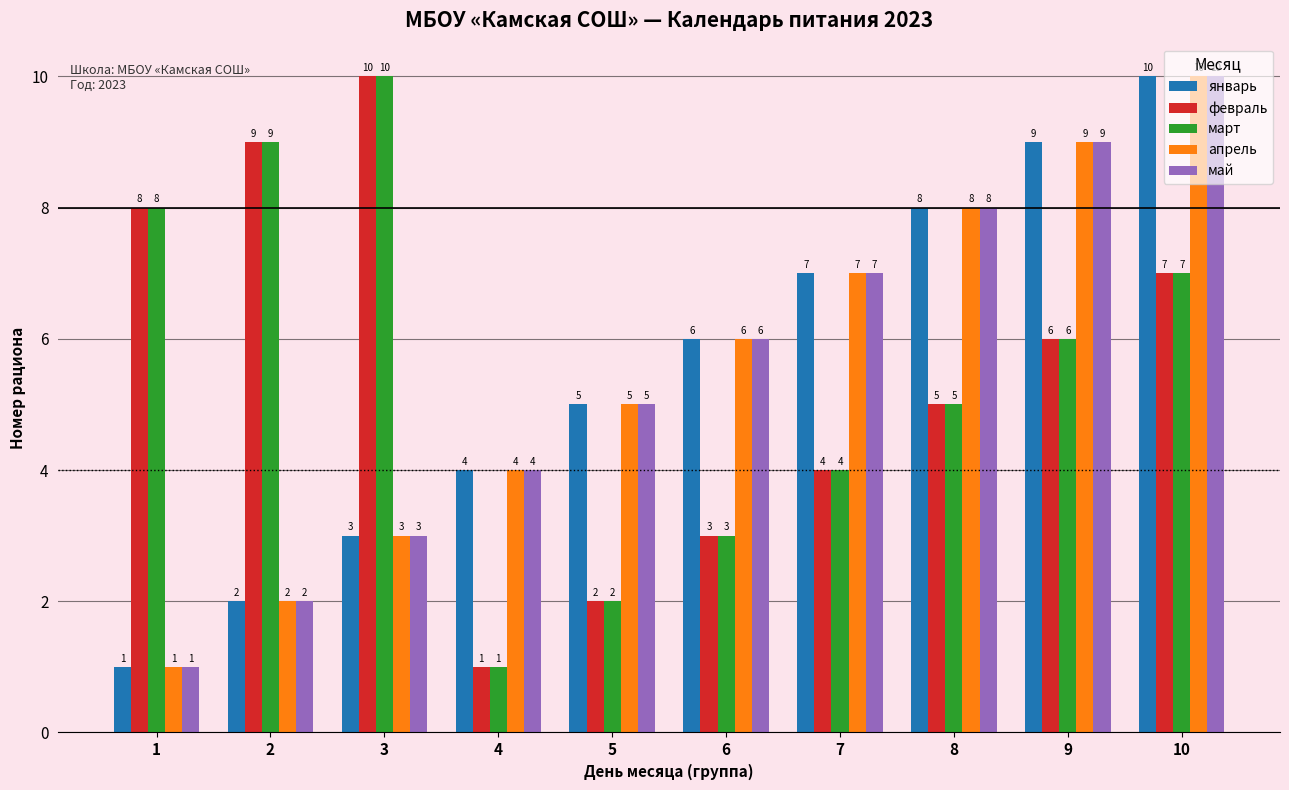

What is the spread (max minus min) of values at 6?

3